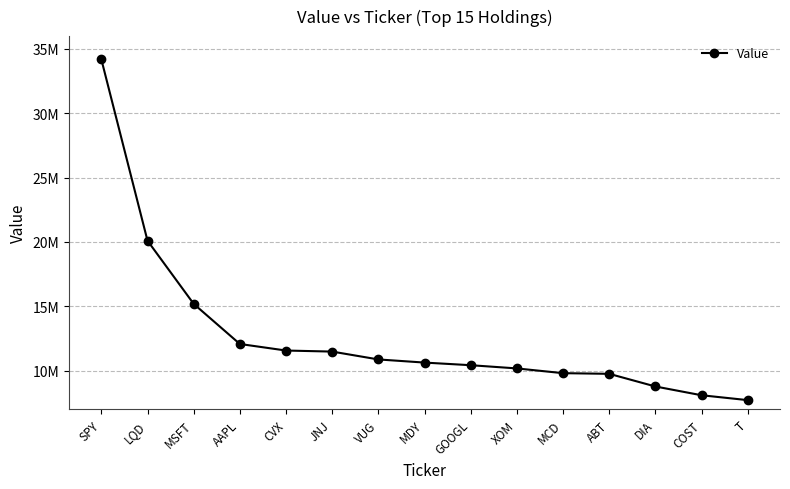

What is the label of the 8th point from the left?

MDY